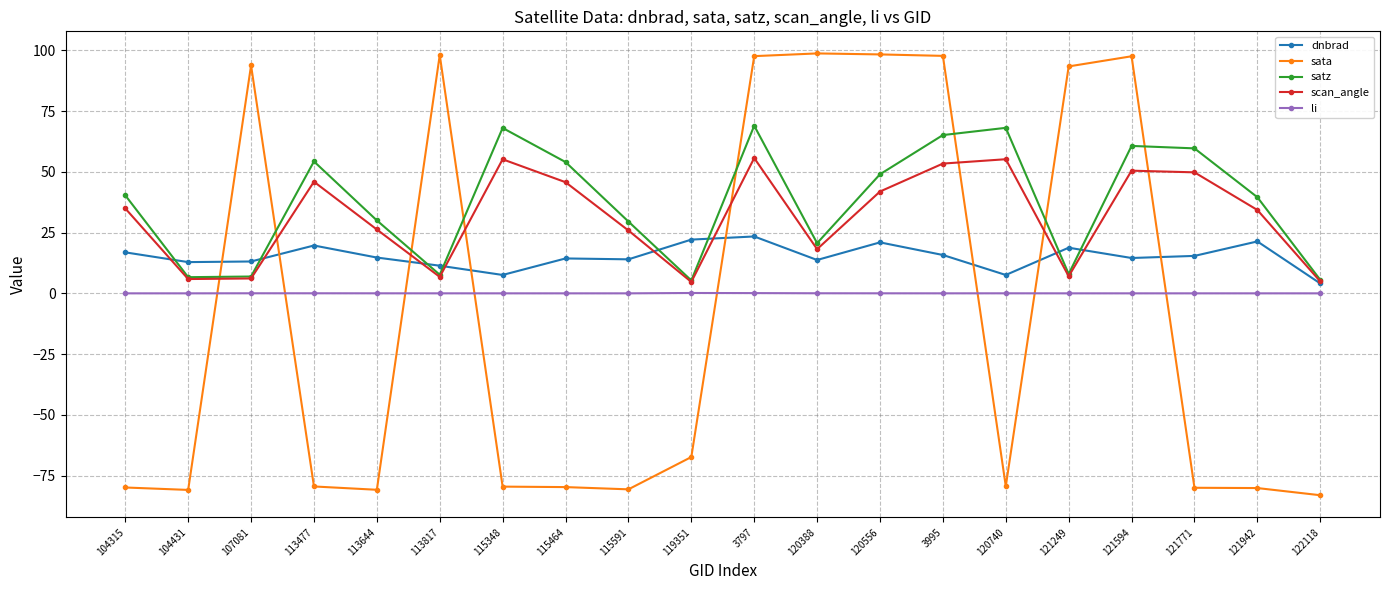

What is the difference between the maximum and minimum values in the scan_angle series?

51.0